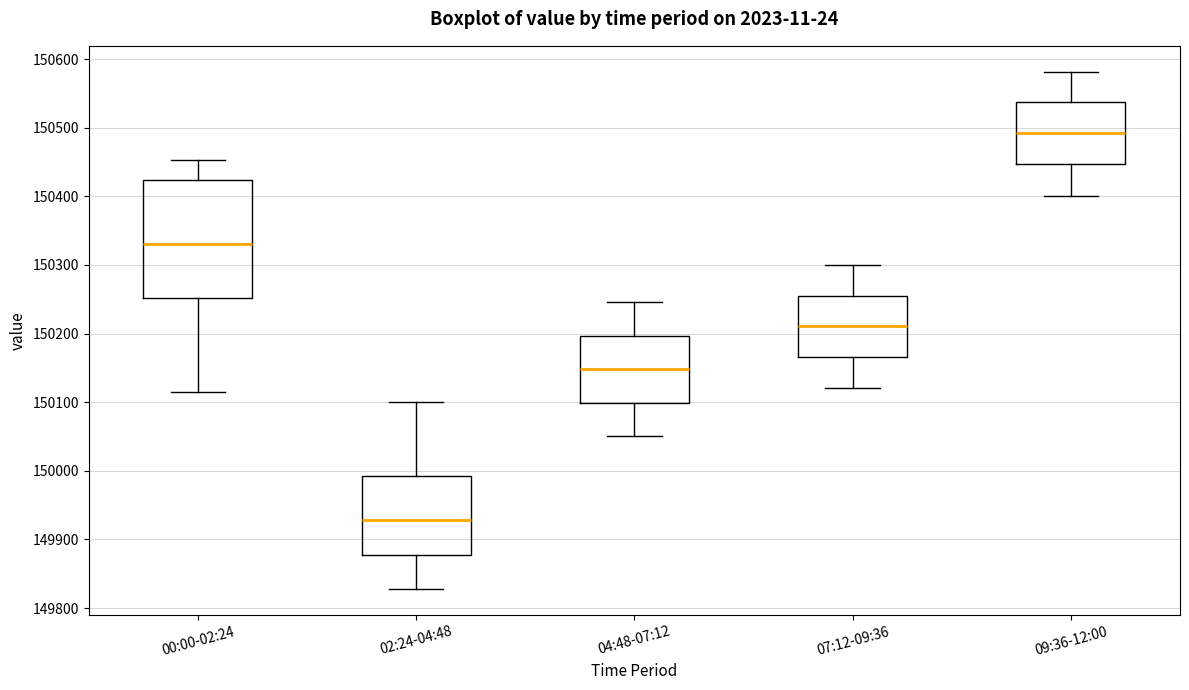

Reading left to right, read every box against the y-axis: the position of its median line, the range the box covers, and the ends of its whiskers. The values are not printed on the chart, so give them approximately, as read against the axis.

00:00-02:24: median 150330, box 150250 to 150420, whiskers 150120 to 150450
02:24-04:48: median 149930, box 149880 to 149990, whiskers 149830 to 150100
04:48-07:12: median 150150, box 150100 to 150200, whiskers 150050 to 150250
07:12-09:36: median 150210, box 150170 to 150260, whiskers 150120 to 150300
09:36-12:00: median 150490, box 150450 to 150540, whiskers 150400 to 150580